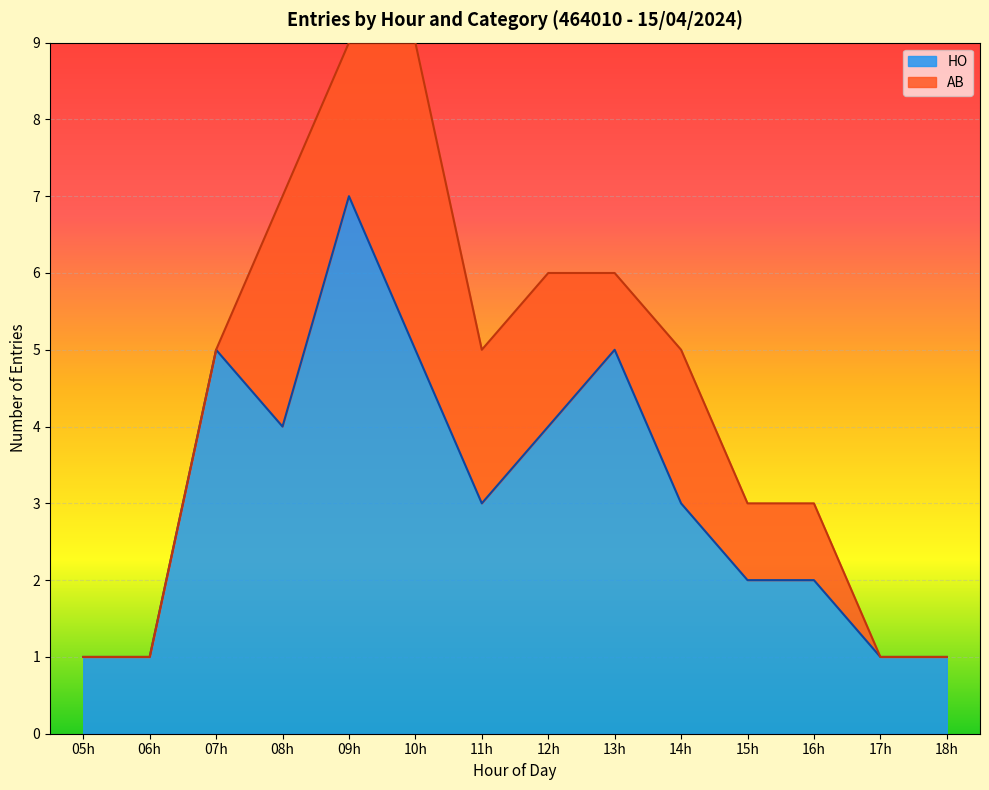

Does the chart display data point markers on the line(s)?

No